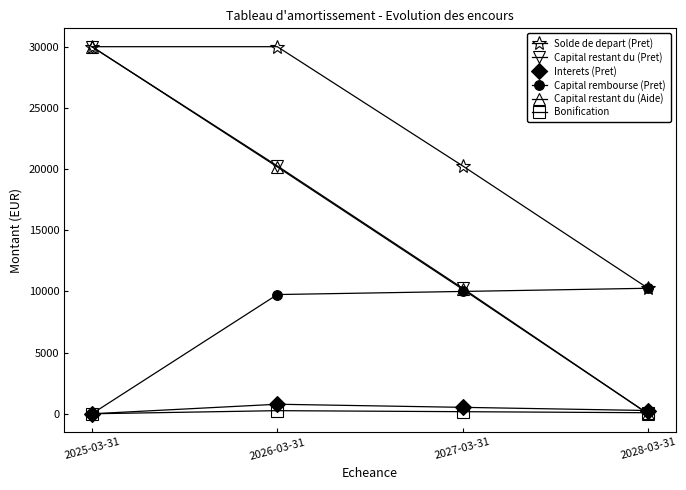

What is the total value across all series at 2025-03-31?

90000.0